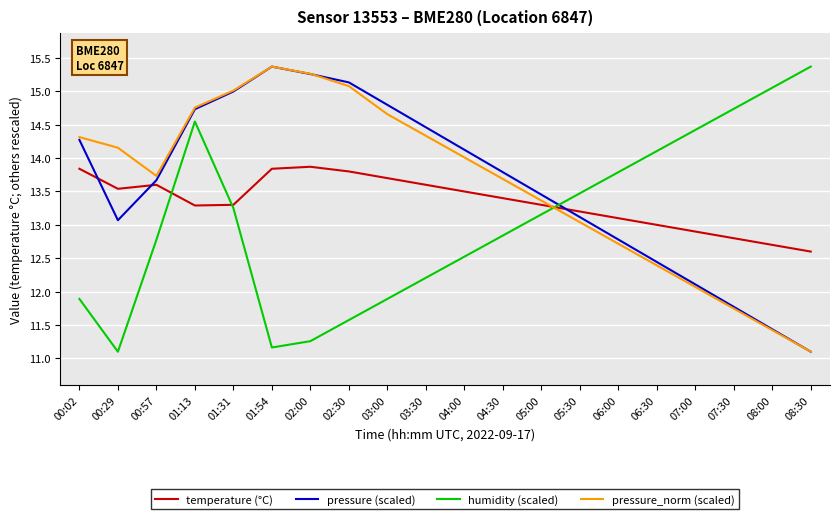

How many lines are shown in the chart?

4